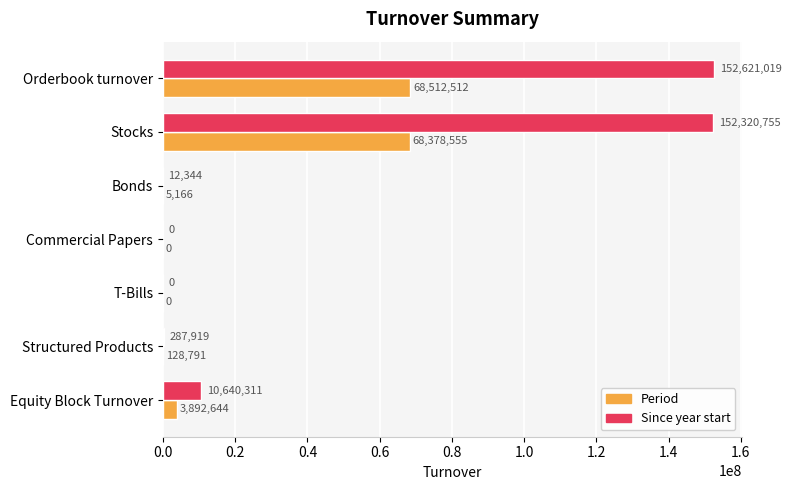

Where is Since year start nearest to the value 76310509?

Equity Block Turnover